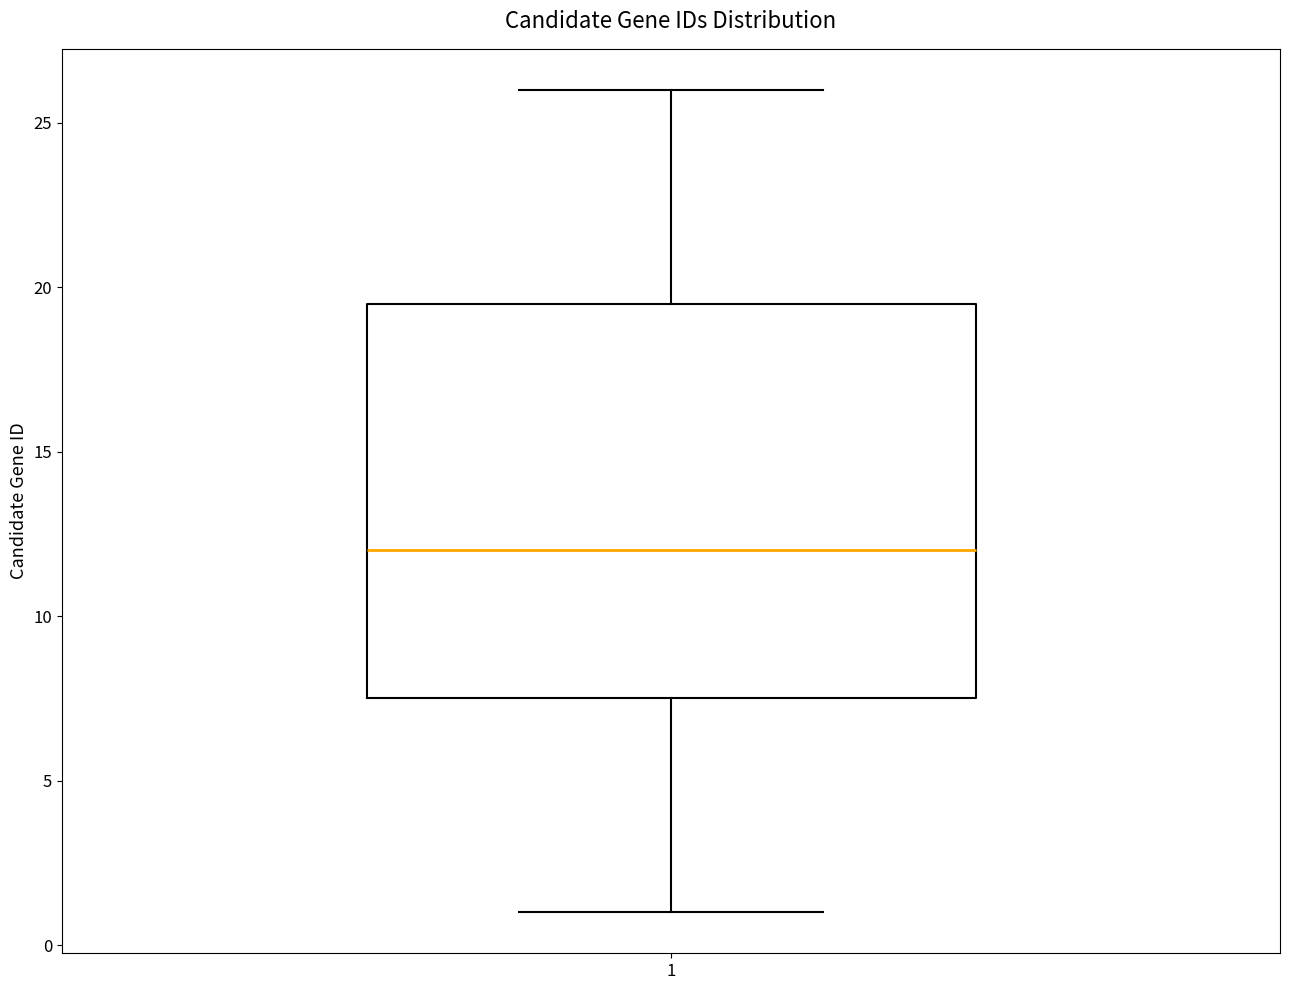

Read this box plot against the y-axis: the position of the median line, the range covered by the box, and the ends of both whiskers. The values are not printed on the chart, so give them approximately, as read against the axis.

median 12.0, box 7.5 to 19.5, whiskers 1.0 to 26.0